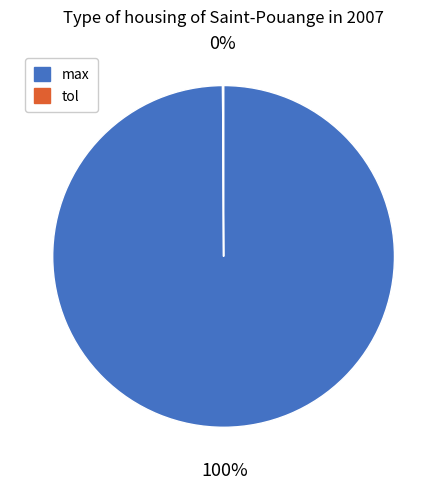

True or false: max accounts for 100% of the total.

True